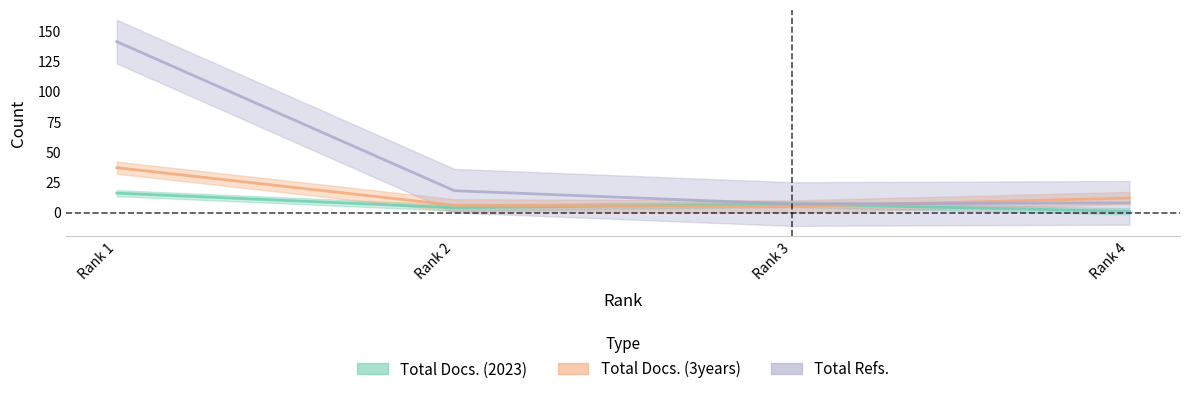

List the series in order of their overall mean, lowest first.

Total Docs. (2023), Total Docs. (3years), Total Refs.